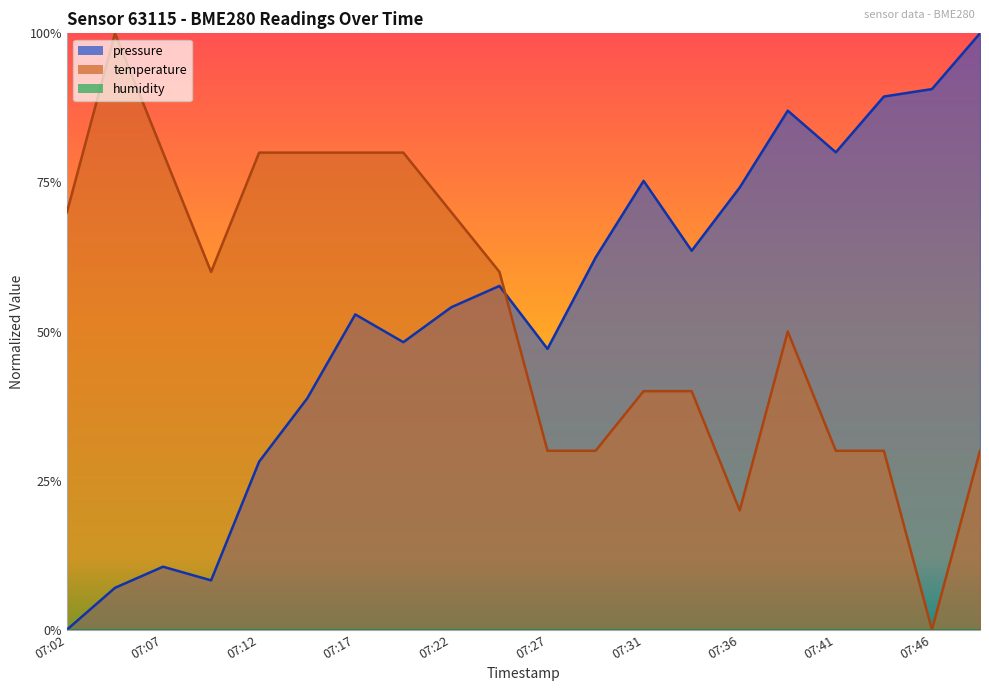

Reading left to right, extract all data points from this chart.

pressure: 07:02=0.0	07:05=0.1	07:07=0.1	07:10=0.1	07:12=0.3	07:15=0.4	07:17=0.5	07:19=0.5	07:22=0.5	07:24=0.6	07:27=0.5	07:29=0.6	07:31=0.8	07:34=0.6	07:36=0.7	07:39=0.9	07:41=0.8	07:44=0.9	07:46=0.9	07:48=1.0
temperature: 07:02=0.7	07:05=1.0	07:07=0.8	07:10=0.6	07:12=0.8	07:15=0.8	07:17=0.8	07:19=0.8	07:22=0.7	07:24=0.6	07:27=0.3	07:29=0.3	07:31=0.4	07:34=0.4	07:36=0.2	07:39=0.5	07:41=0.3	07:44=0.3	07:46=0.0	07:48=0.3